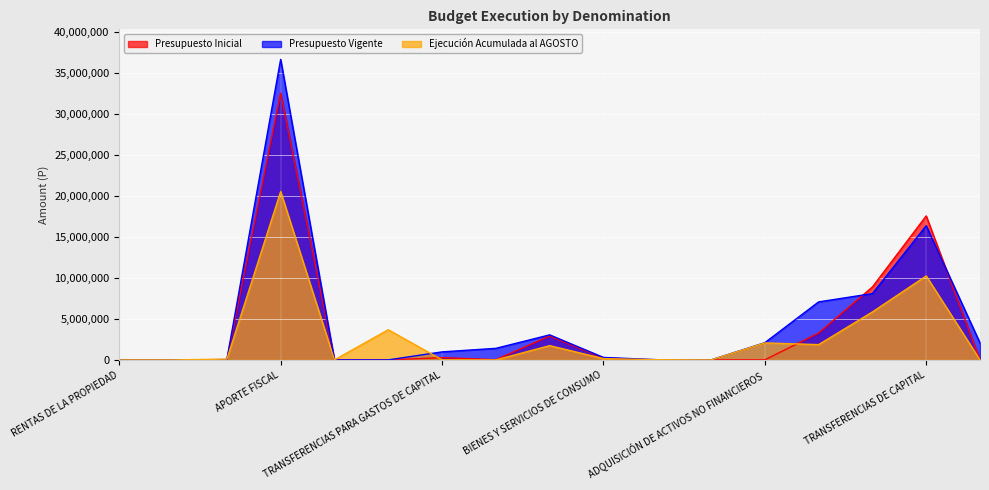

What is the difference between the maximum and minimum values in the Ejecución Acumulada al AGOSTO series?

20525183